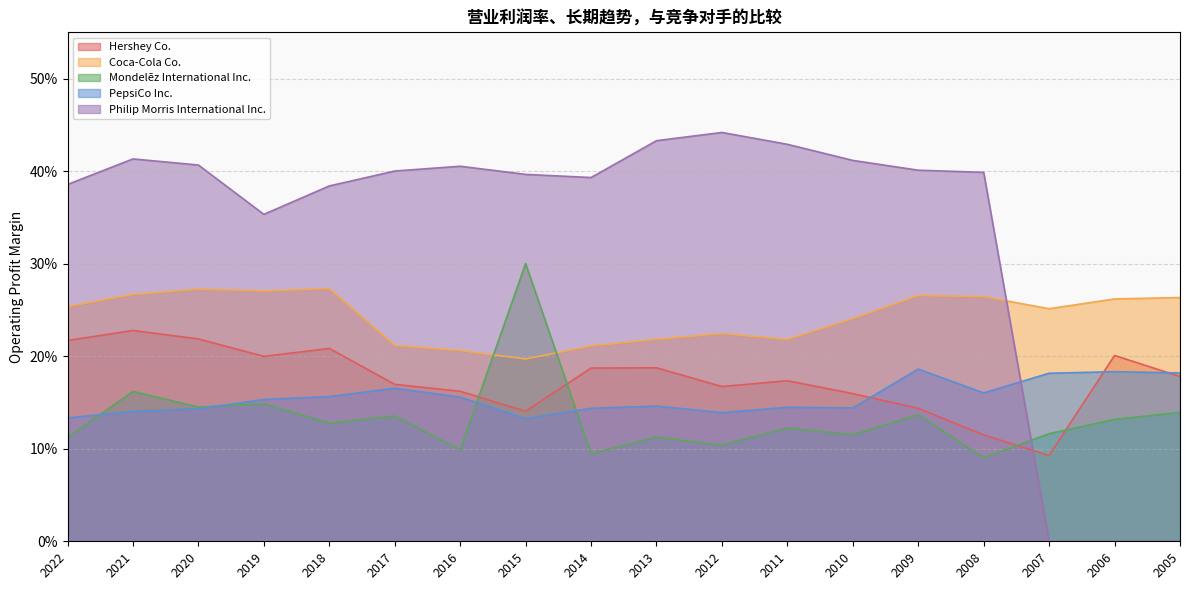

Which has a higher value, 2013 or 2017?

2013